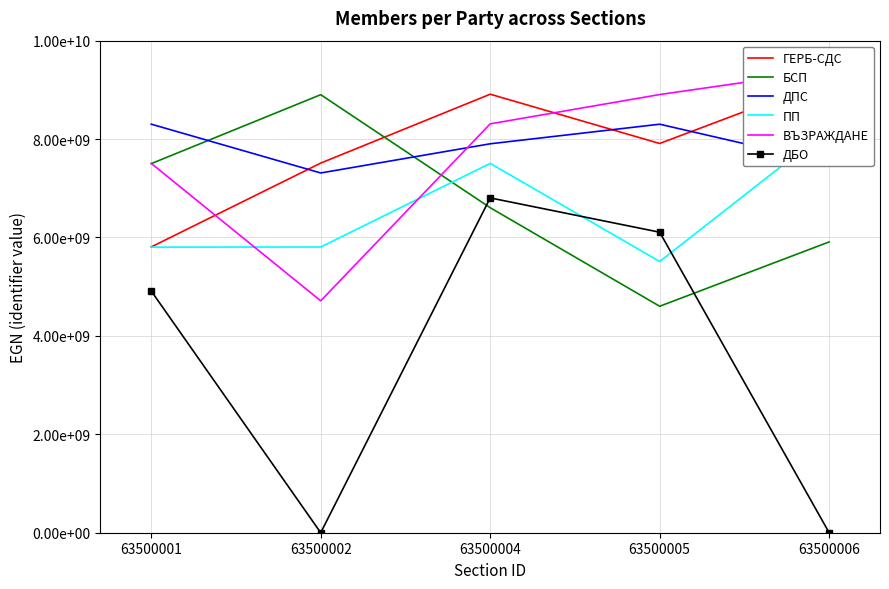

The value of ПП at 63500004 is 7506062037. True or false?

True